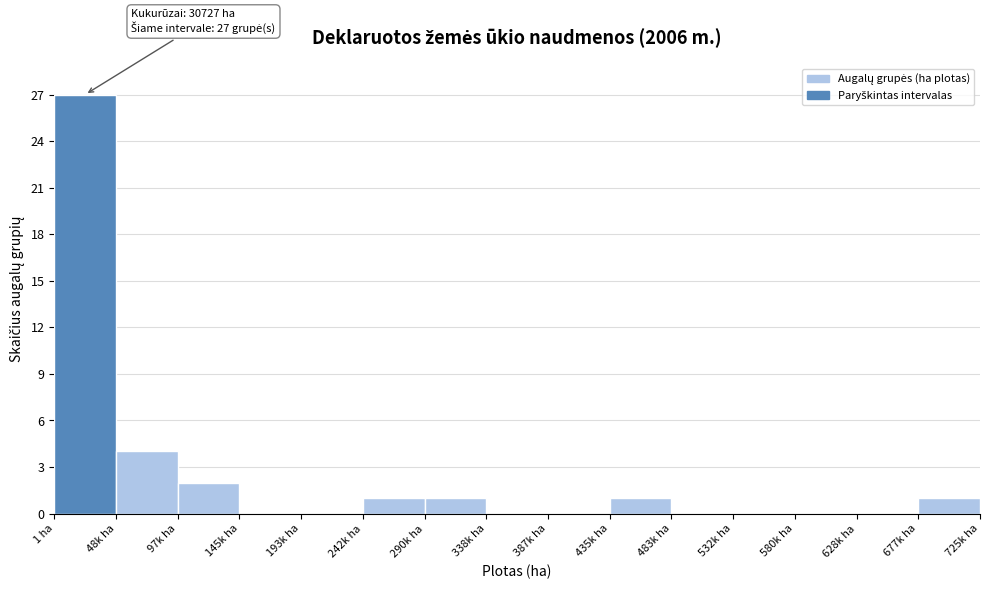

Reading left to right, extract all data points from this chart.

1 ha=27	48k ha=4	97k ha=2	145k ha=0	193k ha=0	242k ha=1	290k ha=1	338k ha=0	387k ha=0	435k ha=1	483k ha=0	532k ha=0	580k ha=0	628k ha=0	677k ha=1